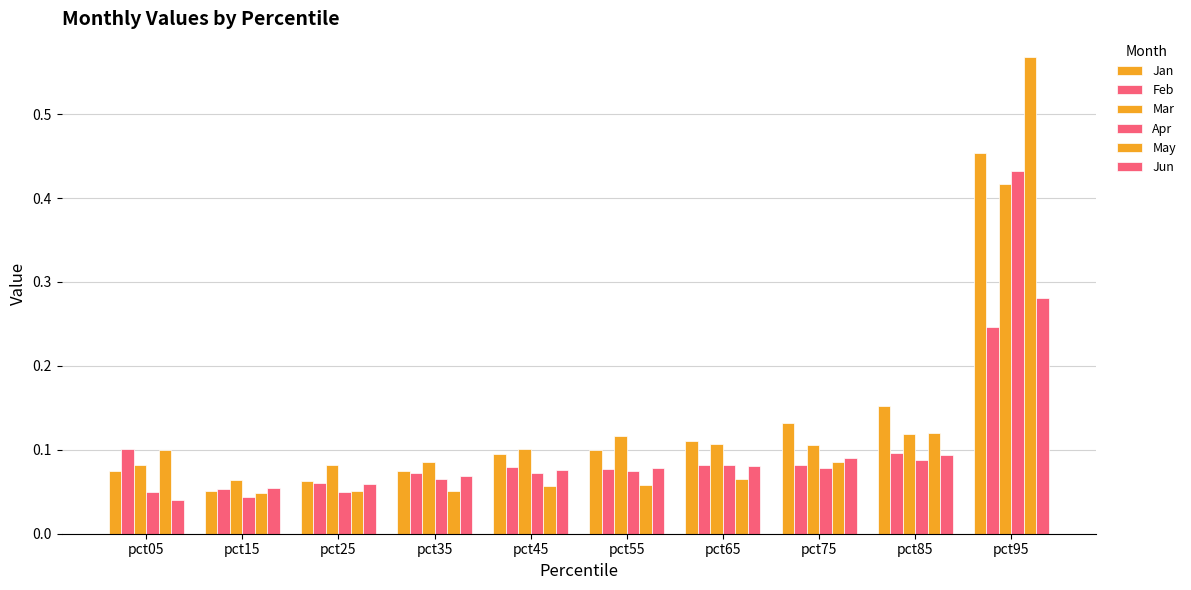

What is the value of the May bar at the 9th from the left?

0.1